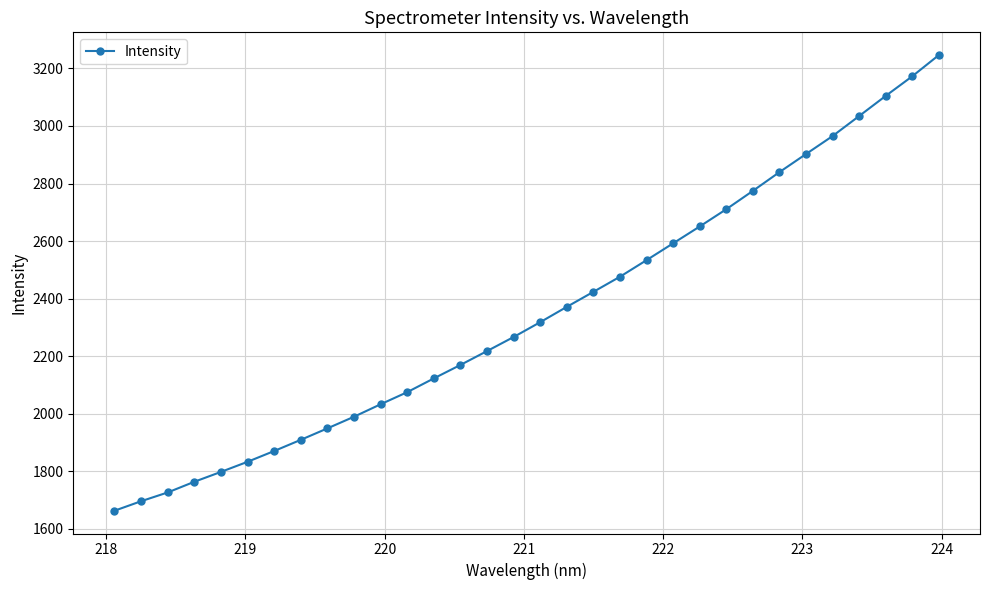

What is the value of the 19th point from the left?

2423.5